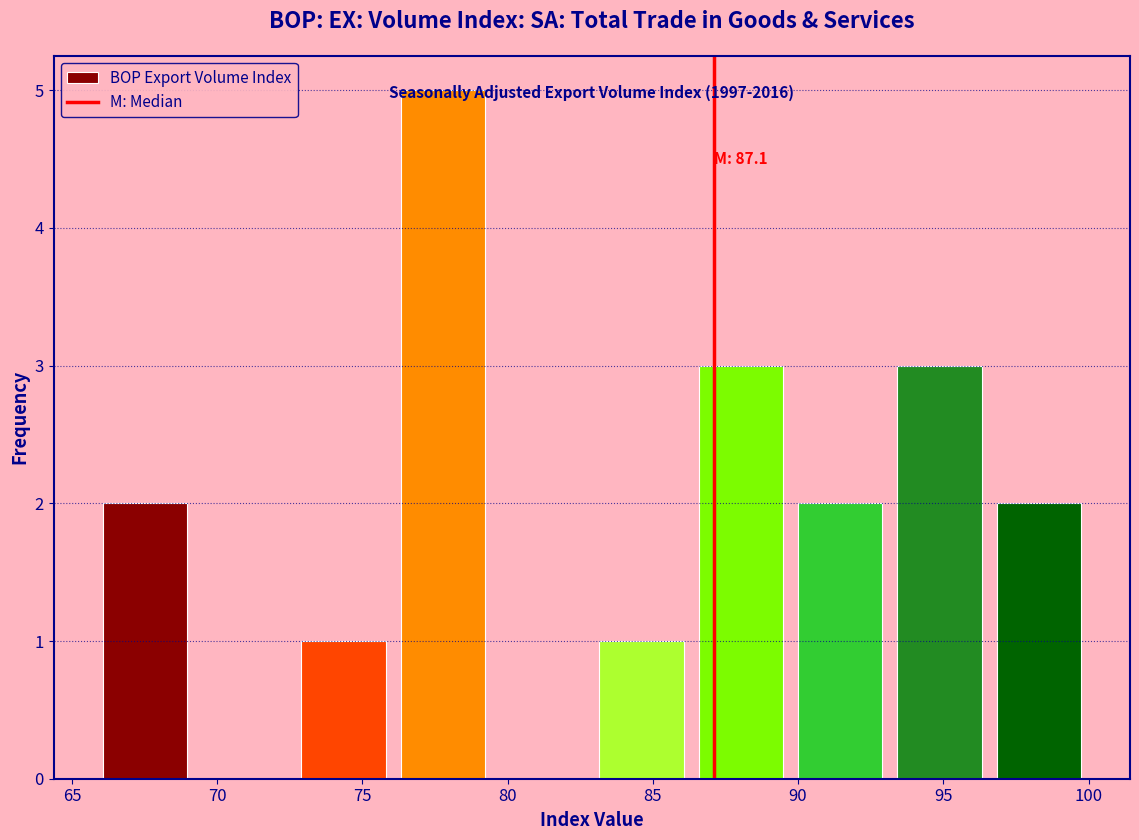

Which range on the x-axis has the tallest bar?

76.0 to 79.5